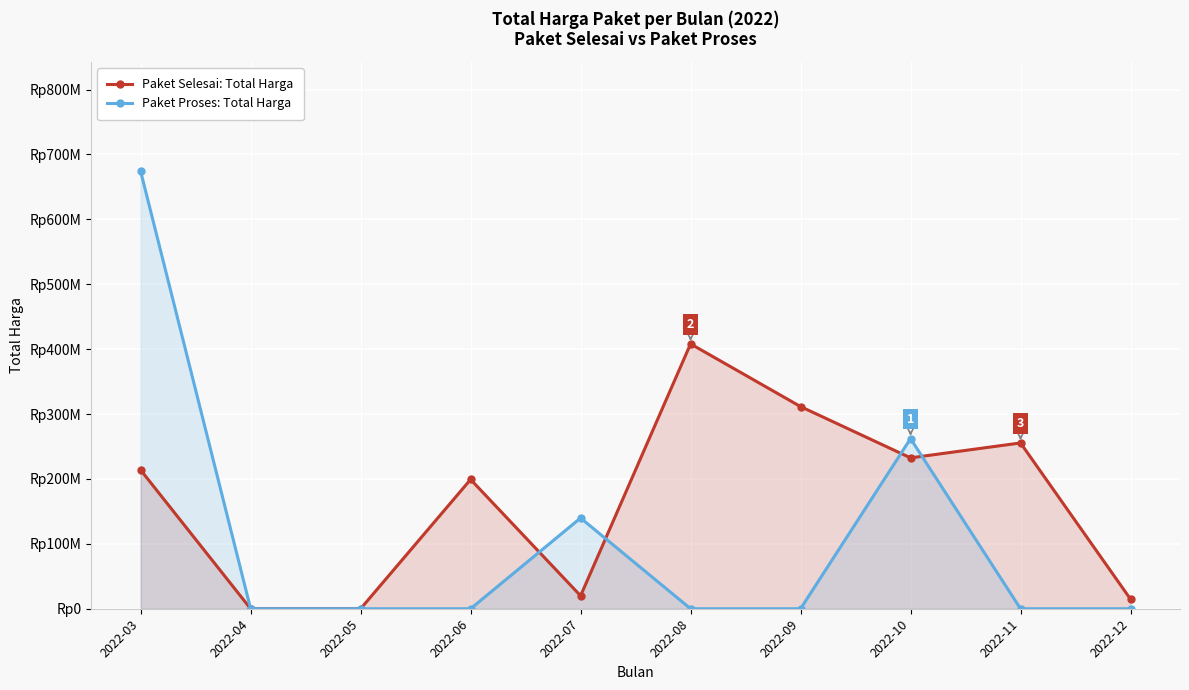

How many series are shown in this chart?

2